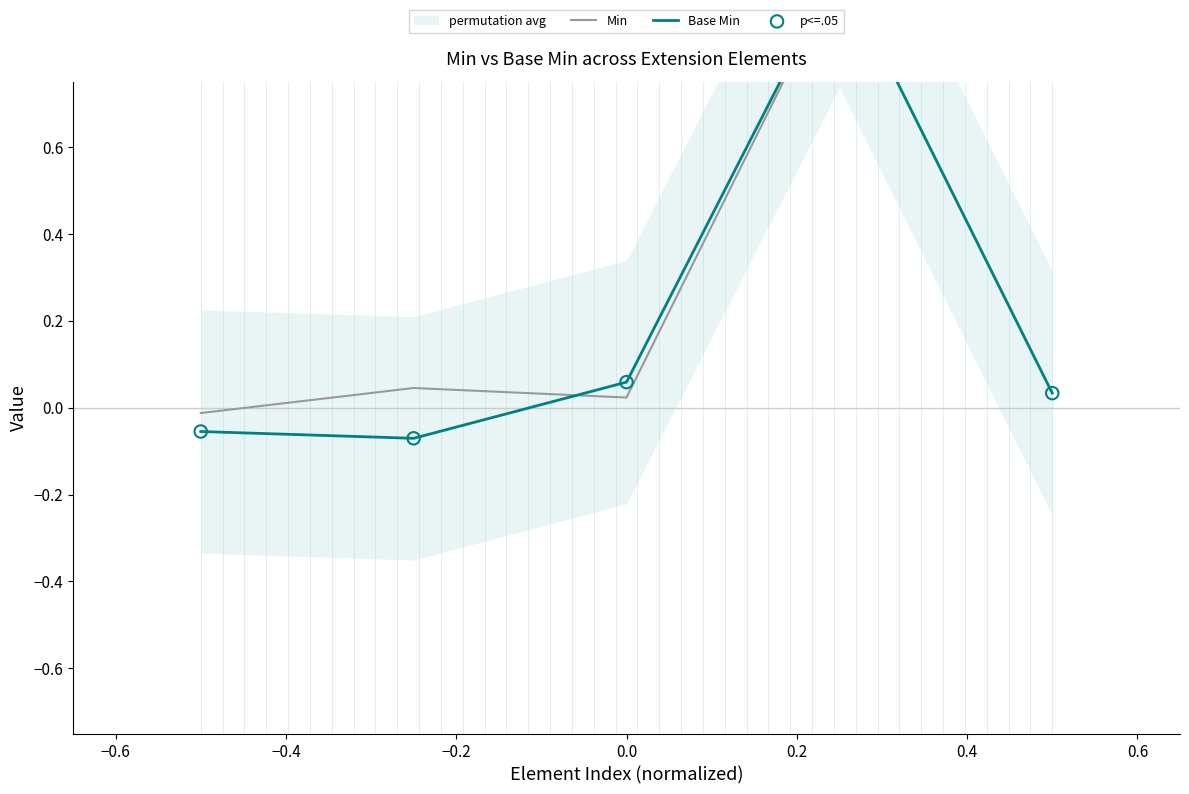

Which series has the largest total across all categories?

Min